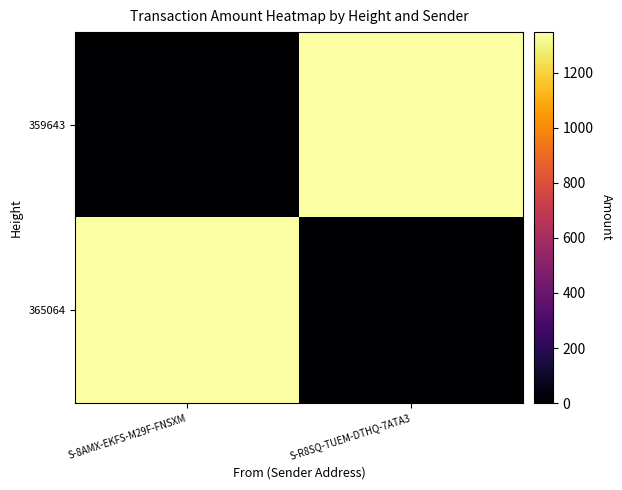

Rank the series by their maximum value, from highest to lowest.

359643, 365064